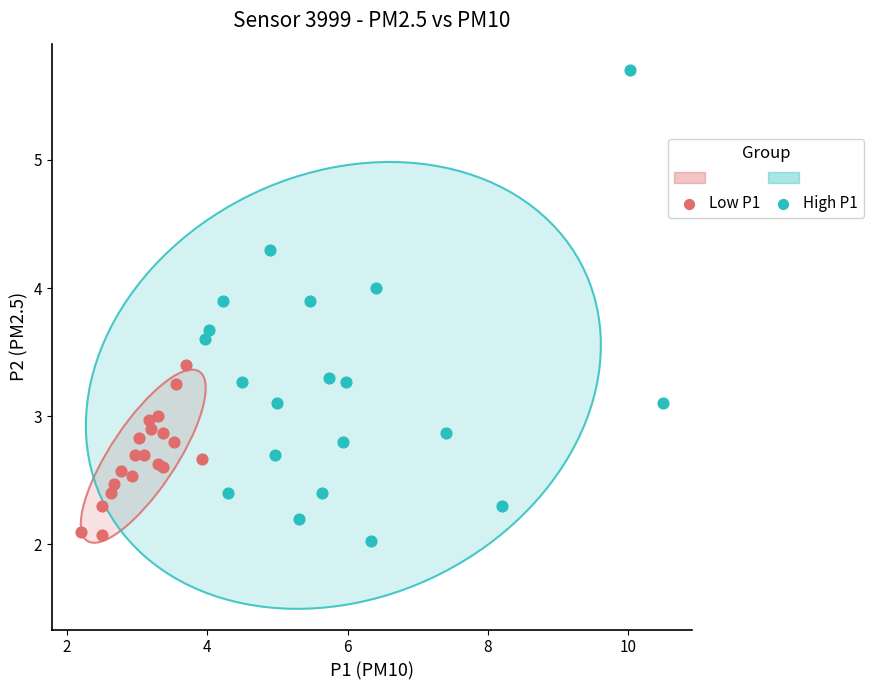

Which series reaches the maximum Y coordinate?

High P1